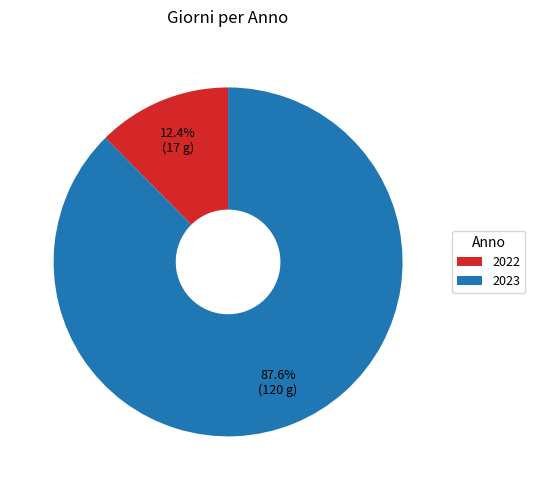

What is the total percentage of 2022 and 2023?

100.0%